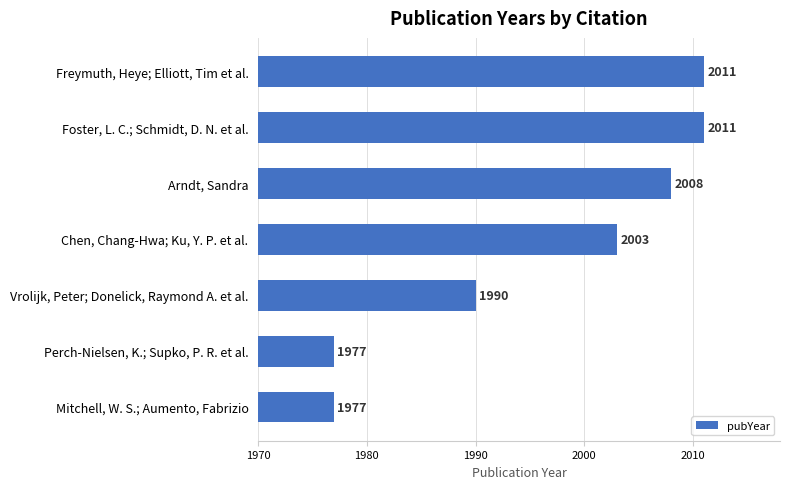

What is the maximum value shown in the chart?

2011